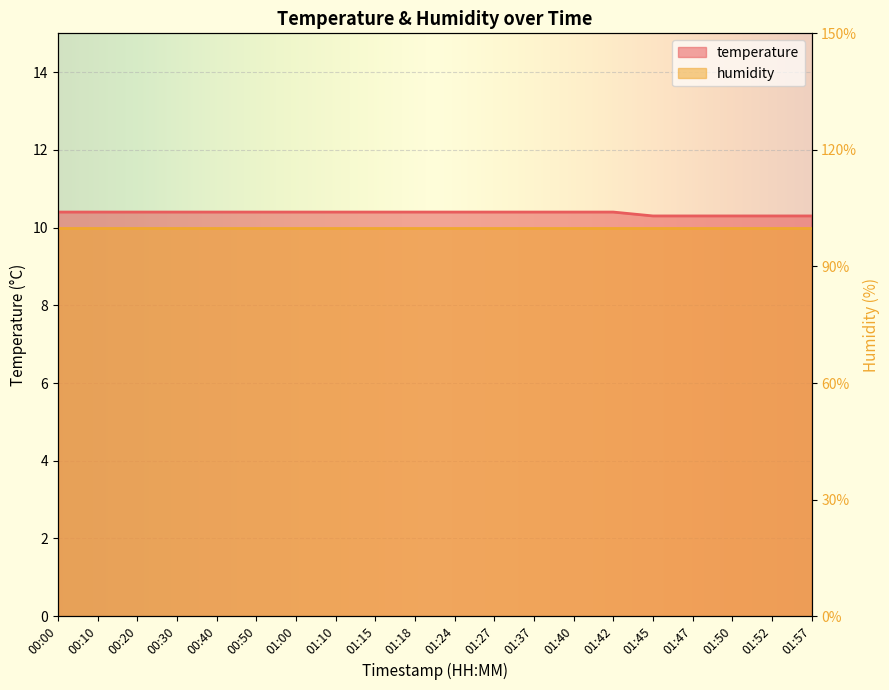

At which category does the chart reach its minimum across all series?

01:45